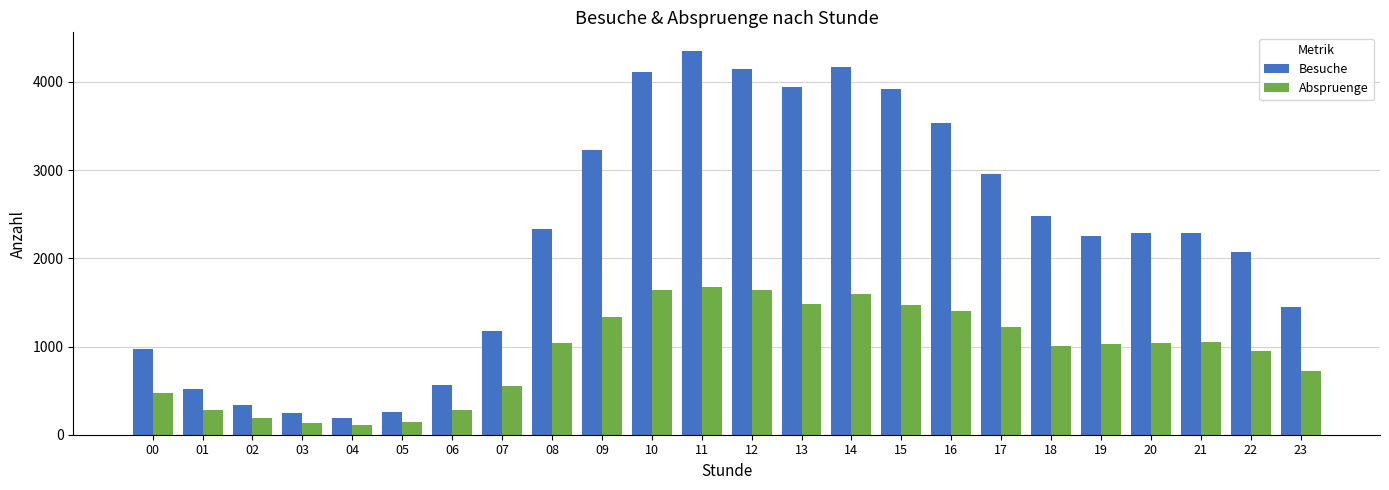

Does the chart contain any negative values?

No